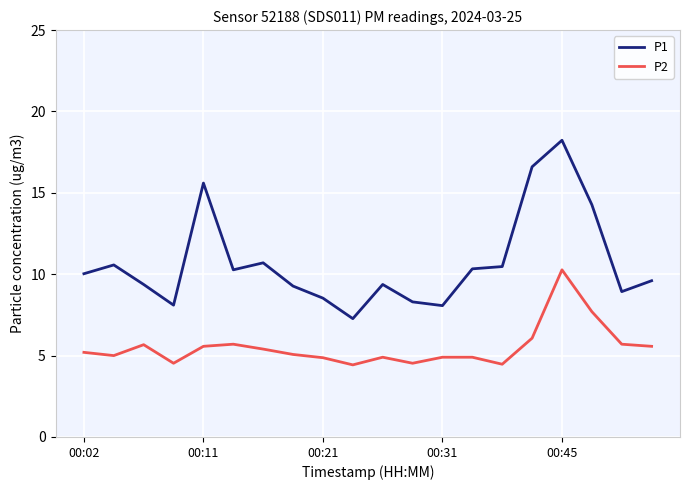

Which series has the largest total across all categories?

P1